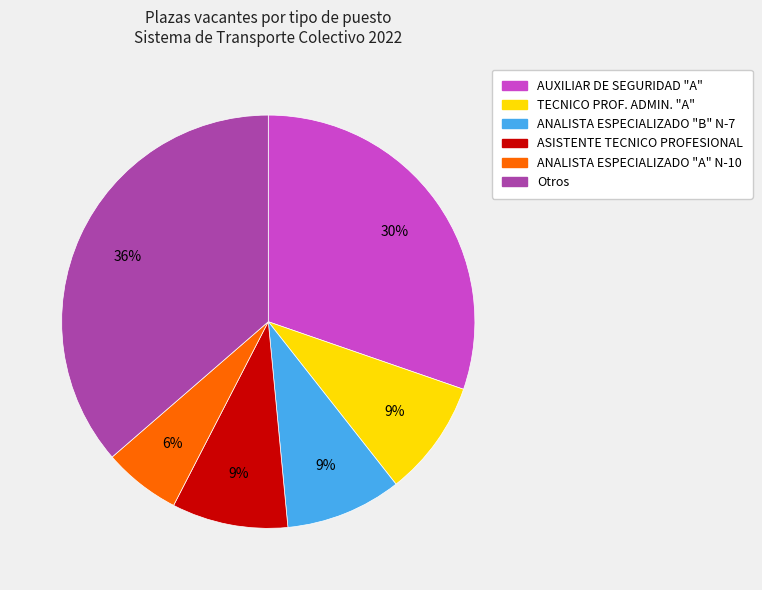

How many segments does this pie chart have?

6